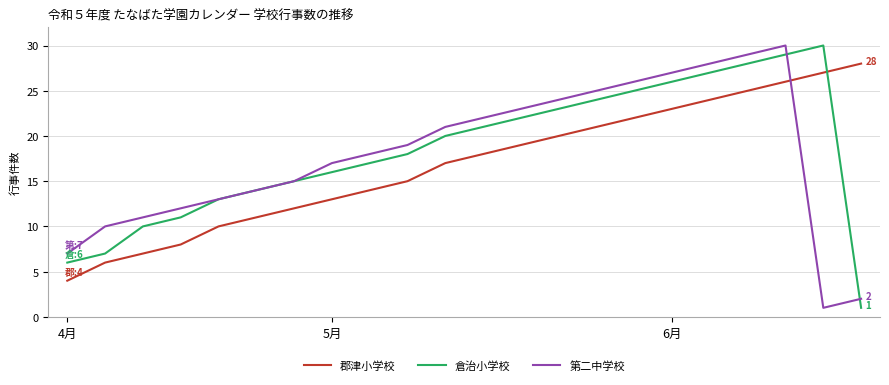

What is the greatest value displayed?

30